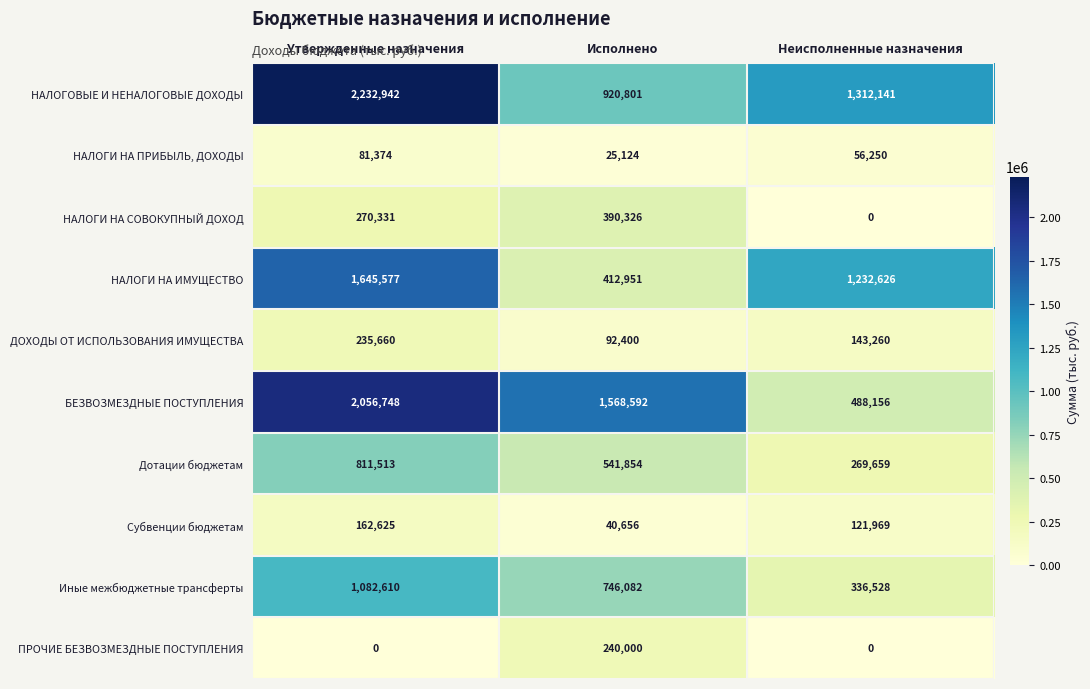

Rank the series at Исполнено from lowest to highest value.

НАЛОГИ НА ПРИБЫЛЬ, ДОХОДЫ, Субвенции бюджетам, ДОХОДЫ ОТ ИСПОЛЬЗОВАНИЯ ИМУЩЕСТВА, ПРОЧИЕ БЕЗВОЗМЕЗДНЫЕ ПОСТУПЛЕНИЯ, НАЛОГИ НА СОВОКУПНЫЙ ДОХОД, НАЛОГИ НА ИМУЩЕСТВО, Дотации бюджетам, Иные межбюджетные трансферты, НАЛОГОВЫЕ И НЕНАЛОГОВЫЕ ДОХОДЫ, БЕЗВОЗМЕЗДНЫЕ ПОСТУПЛЕНИЯ